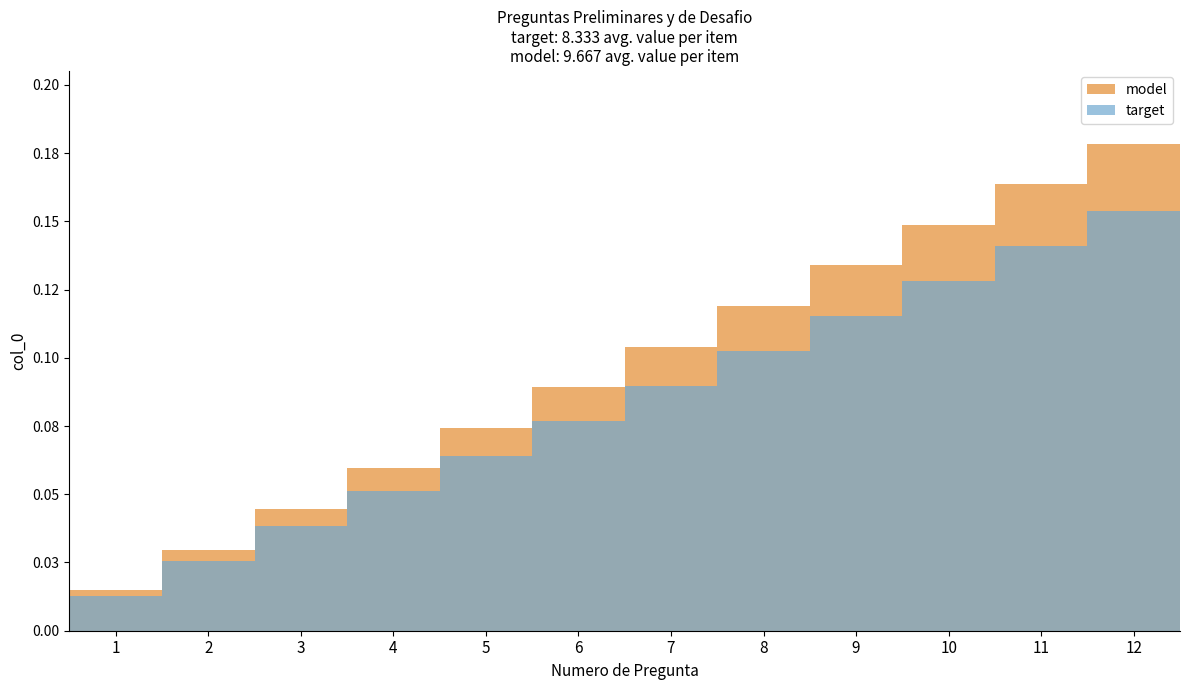

Rank the series by their maximum value, from highest to lowest.

model, target